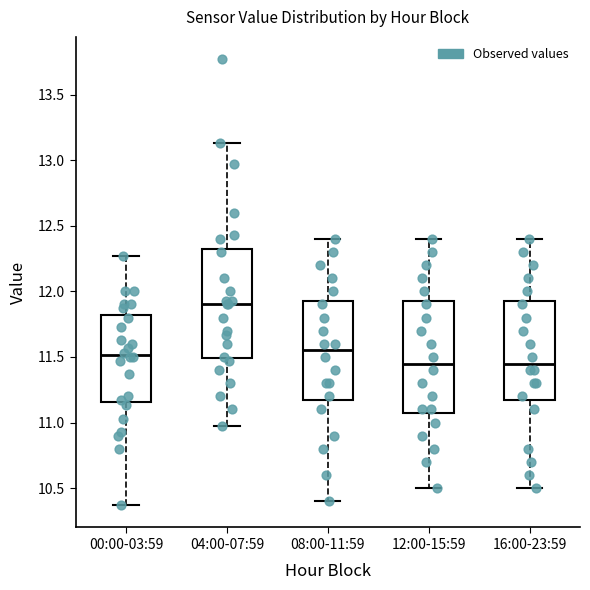

Reading left to right, read every box against the y-axis: the position of its median line, the range the box covers, and the ends of its whiskers. The values are not printed on the chart, so give them approximately, as read against the axis.

00:00-03:59: median 11.50, box 11.15 to 11.80, whiskers 10.35 to 12.25
04:00-07:59: median 11.90, box 11.50 to 12.35, whiskers 10.95 to 13.15
08:00-11:59: median 11.55, box 11.20 to 11.95, whiskers 10.40 to 12.40
12:00-15:59: median 11.45, box 11.10 to 11.95, whiskers 10.50 to 12.40
16:00-23:59: median 11.45, box 11.20 to 11.95, whiskers 10.50 to 12.40